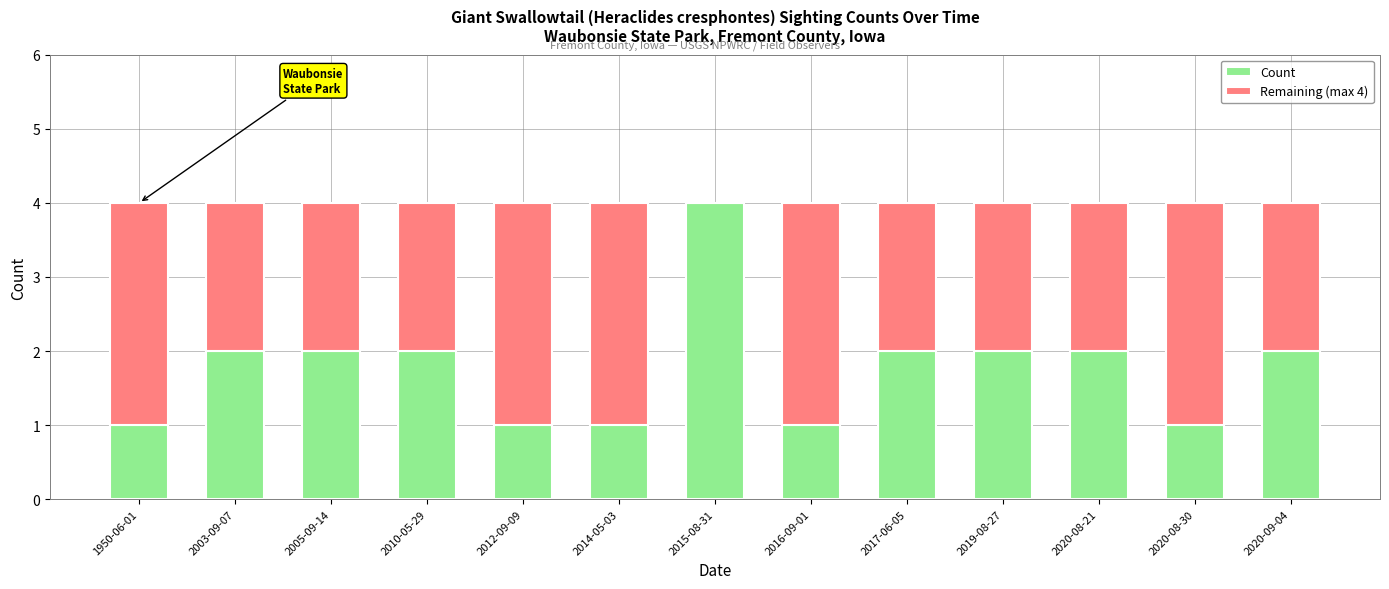

The value of Count at 2020-09-04 is 1. True or false?

False